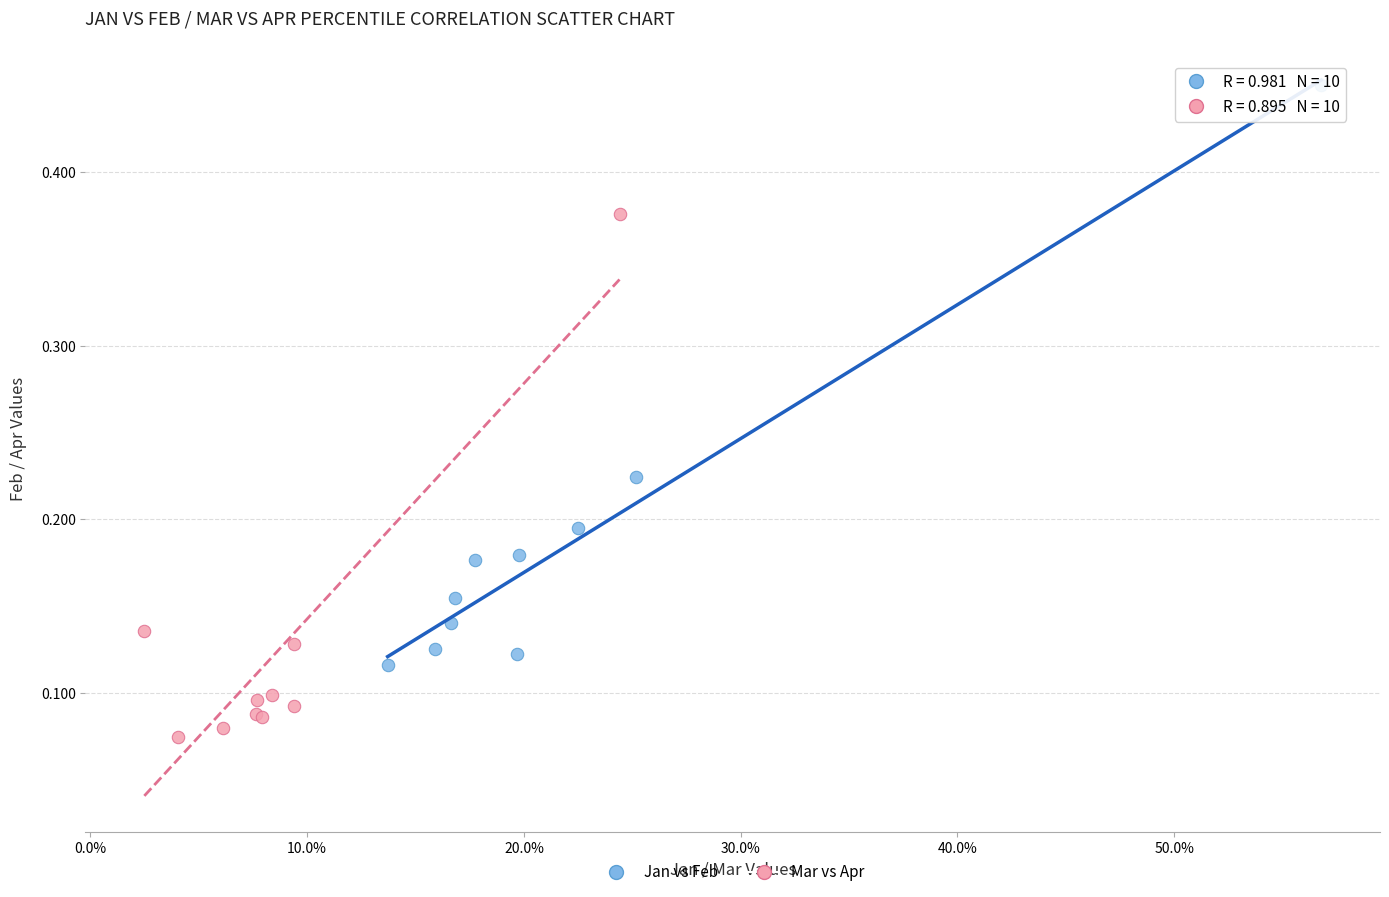

Which series has the largest Y range (max minus min)?

Jan vs Feb